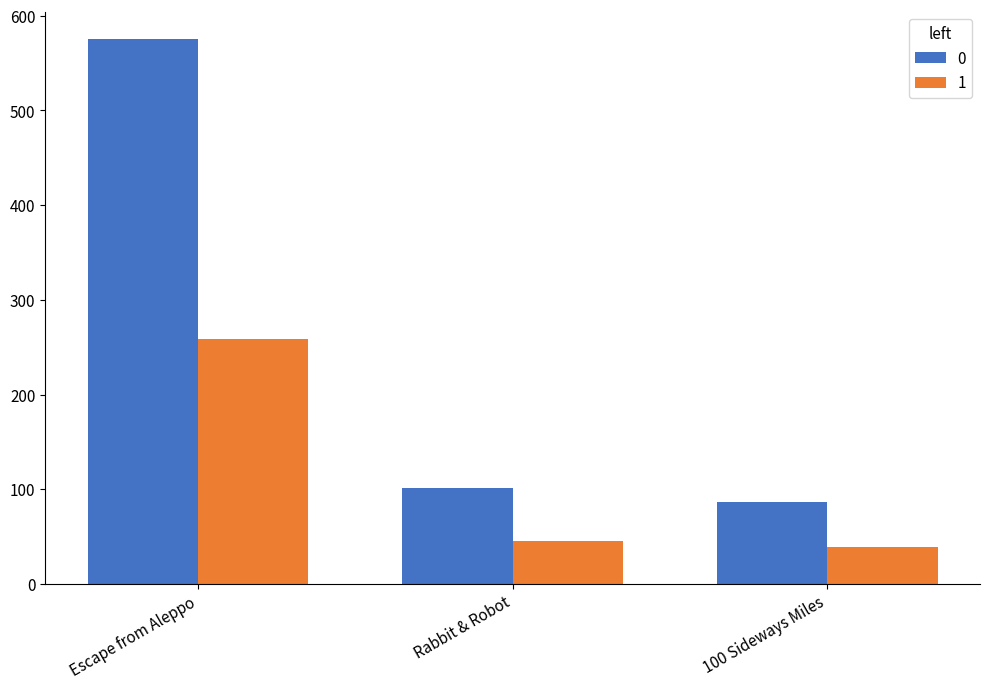

What position from the right is Escape from Aleppo?

3